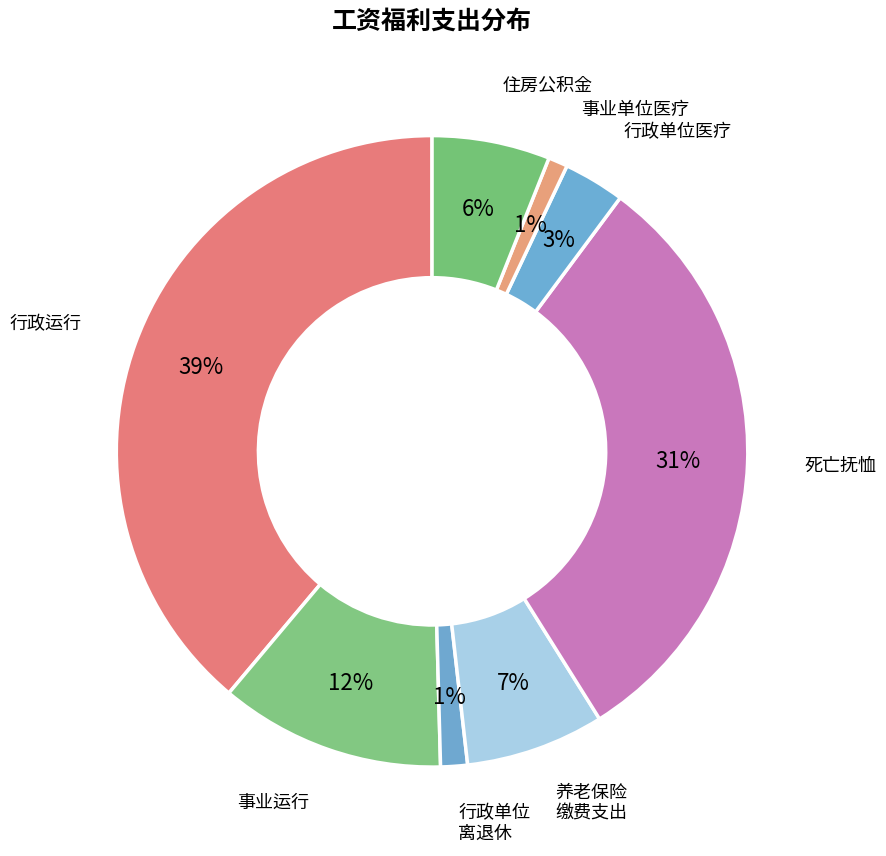

Is there any slice that represents more than half of the pie?

No